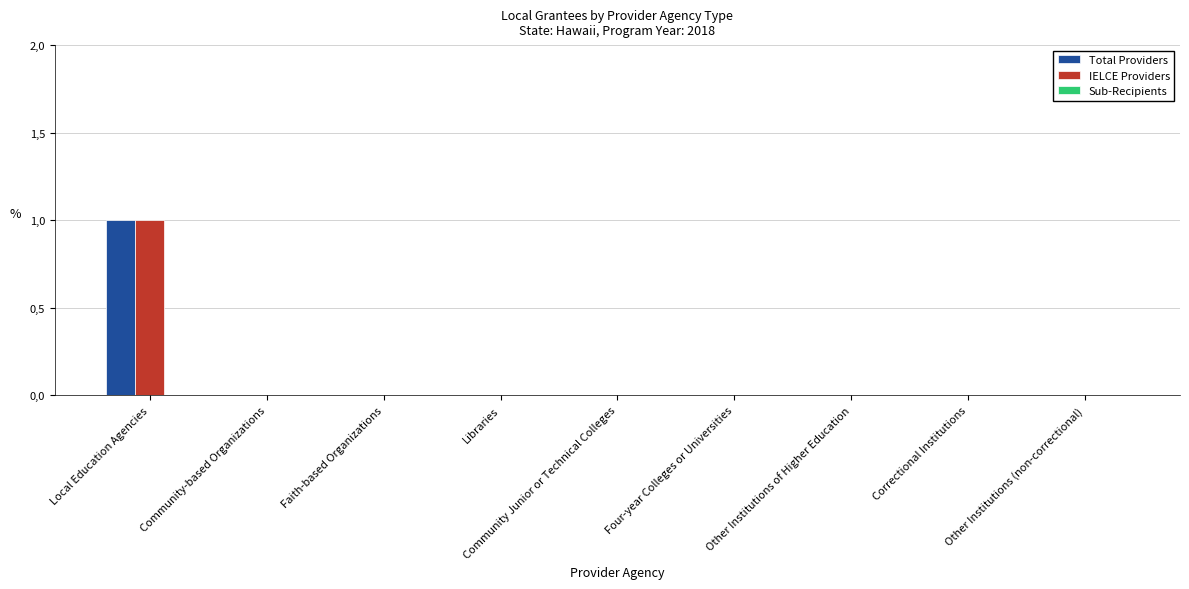

Between Four-year Colleges or Universities and Community-based Organizations, which is larger?

Four-year Colleges or Universities